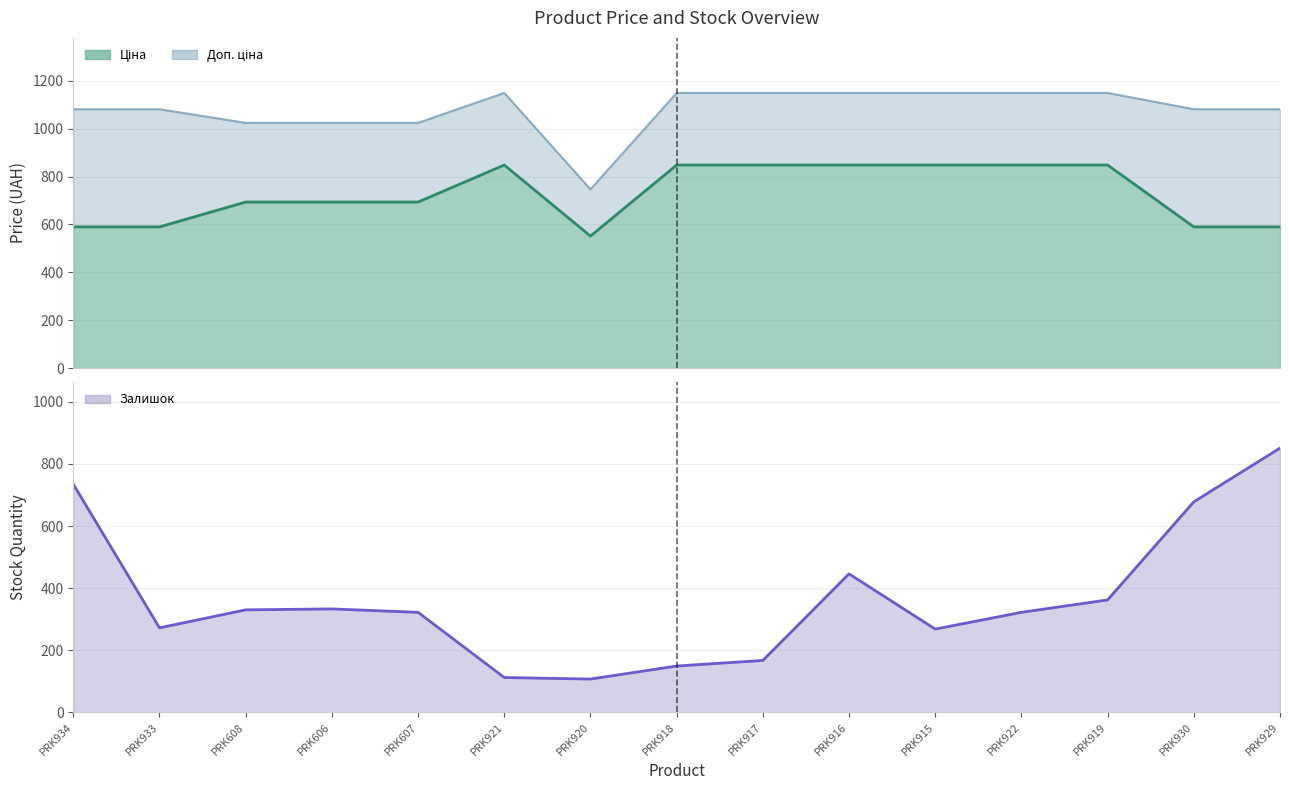

At which category does the data reach its first local valley?

PRK933